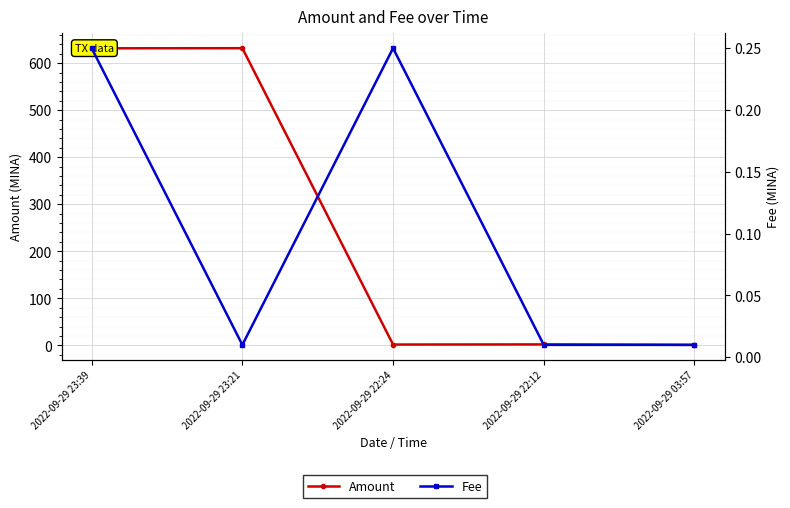

The value of Amount at 2022-09-29 23:21 is 1042.3. True or false?

False